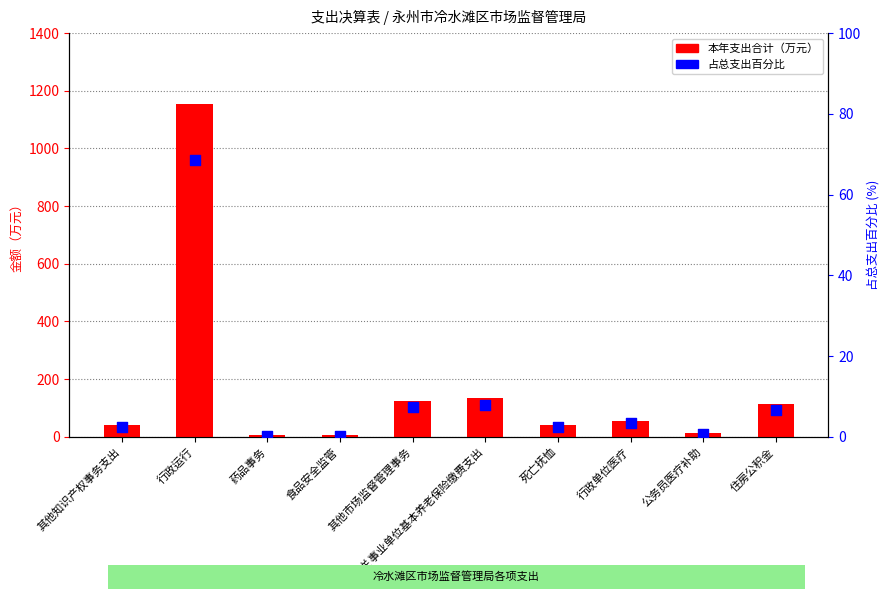

Which series has the largest total across all categories?

本年支出合计